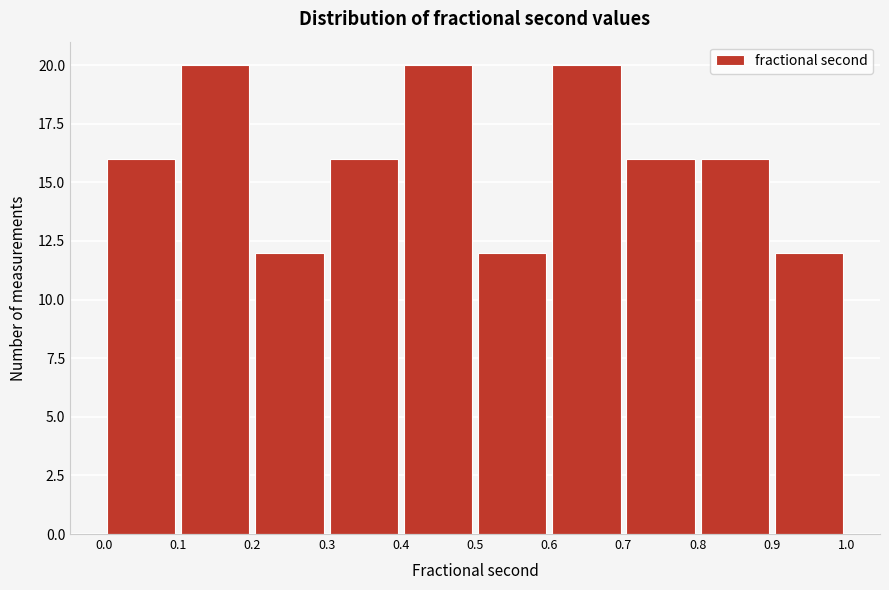

Reading left to right, transcribe this chart: for each bar, give the range it covers on the x-axis and its height. The values are not printed on the chart, so give them approximately, as read against the axis.

0.0 to 0.1: 16
0.1 to 0.2: 20
0.2 to 0.3: 12
0.3 to 0.4: 16
0.4 to 0.5: 20
0.5 to 0.6: 12
0.6 to 0.7: 20
0.7 to 0.8: 16
0.8 to 0.9: 16
0.9 to 1.0: 12